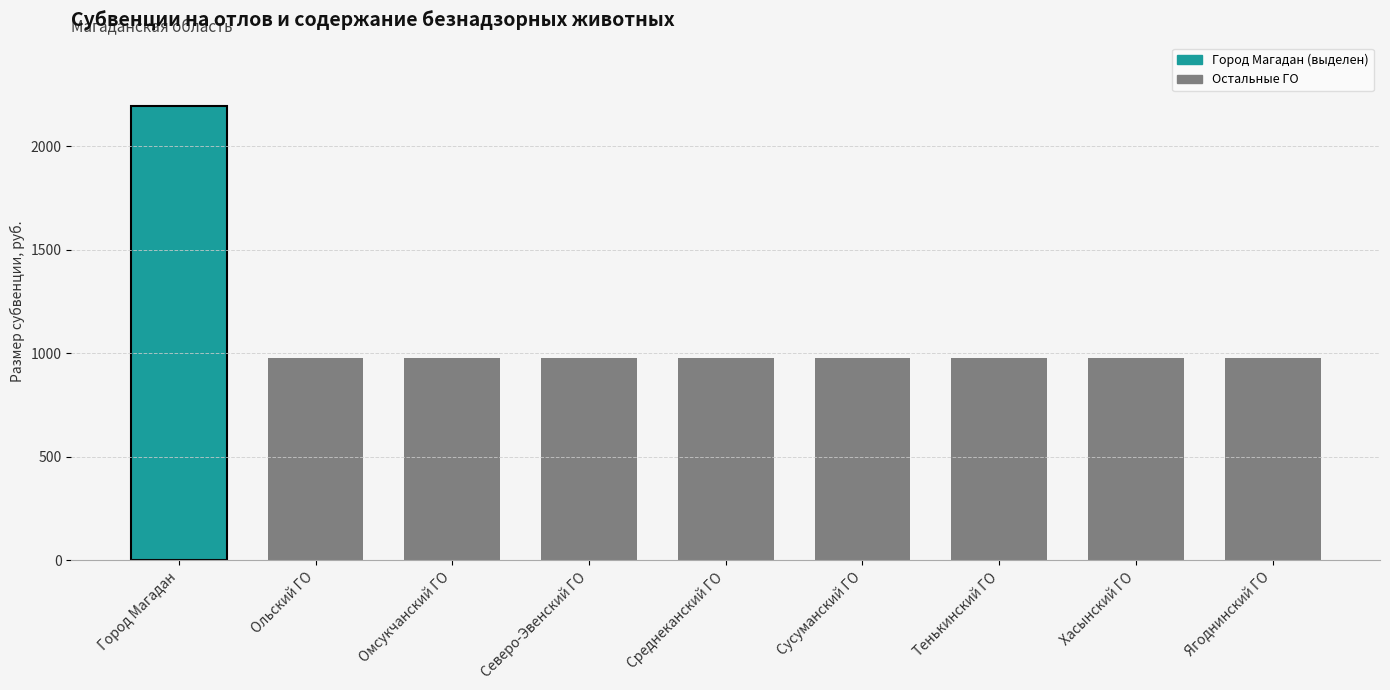

Which label corresponds to the largest value in the chart?

Город Магадан